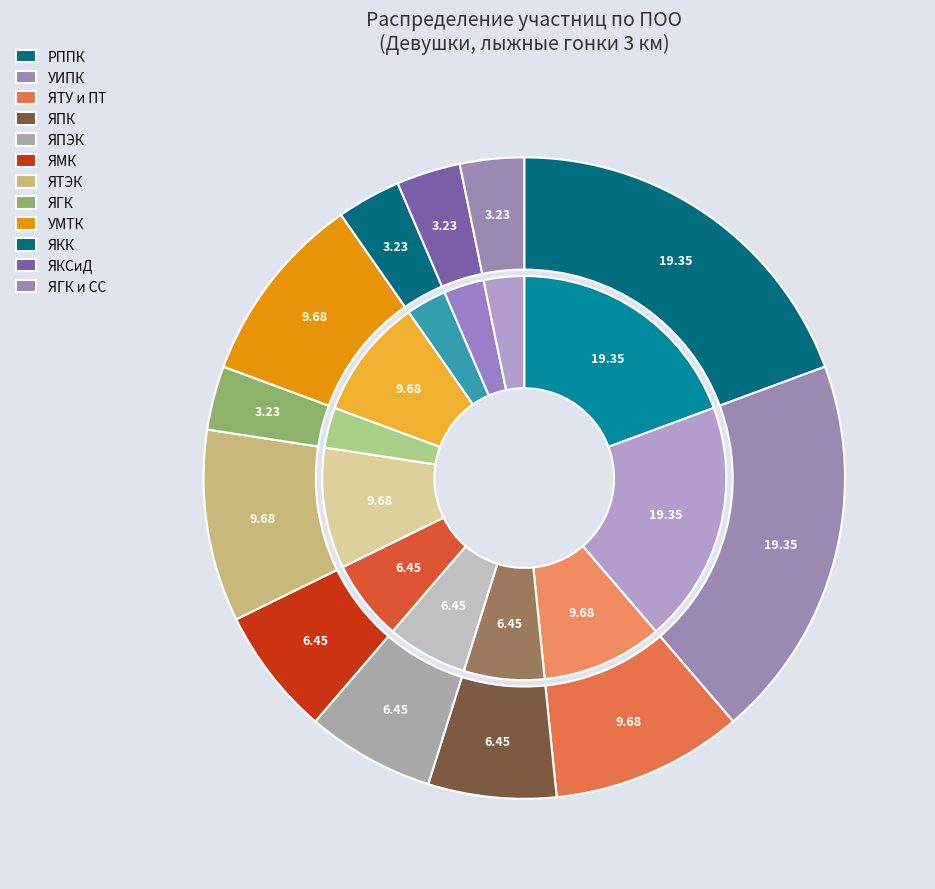

Do УИПК and ЯПЭК together represent more than half of the pie?

No